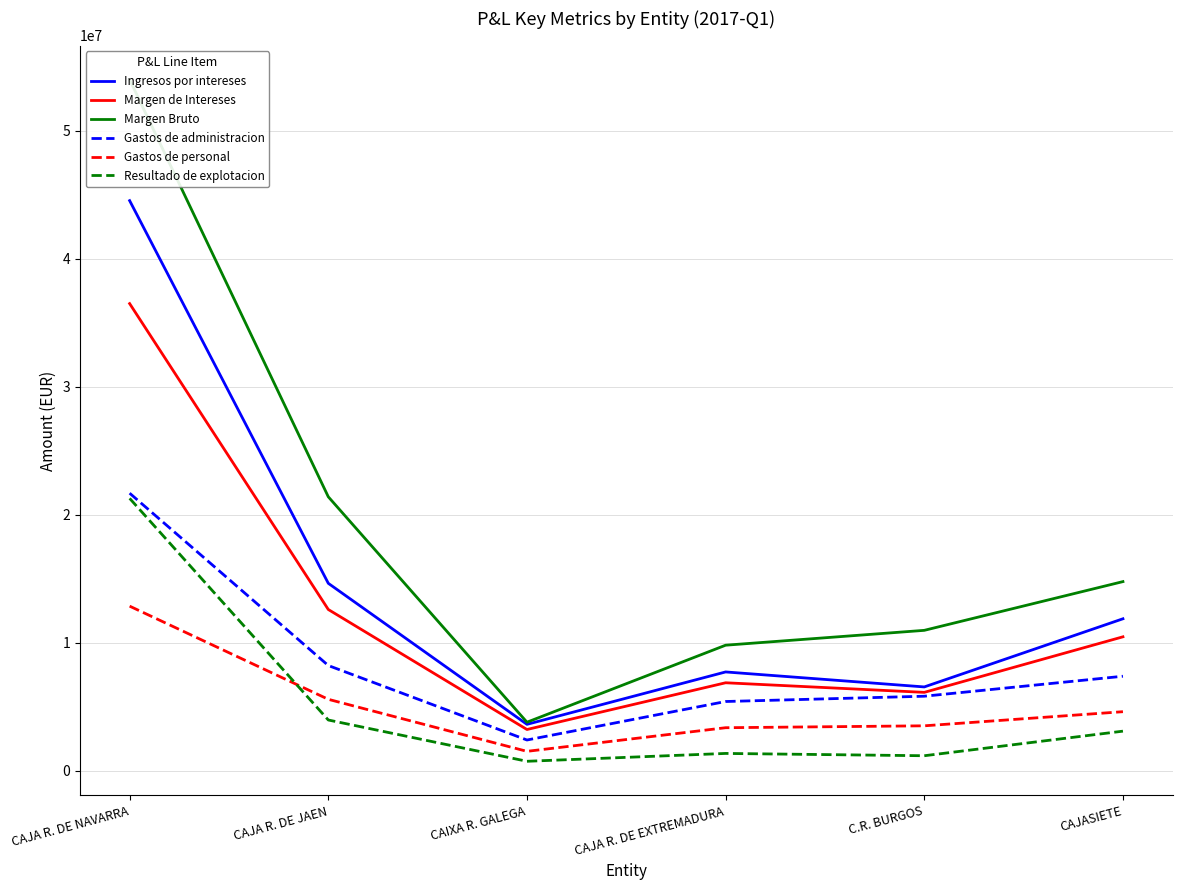

Which series has the largest total across all categories?

Margen Bruto